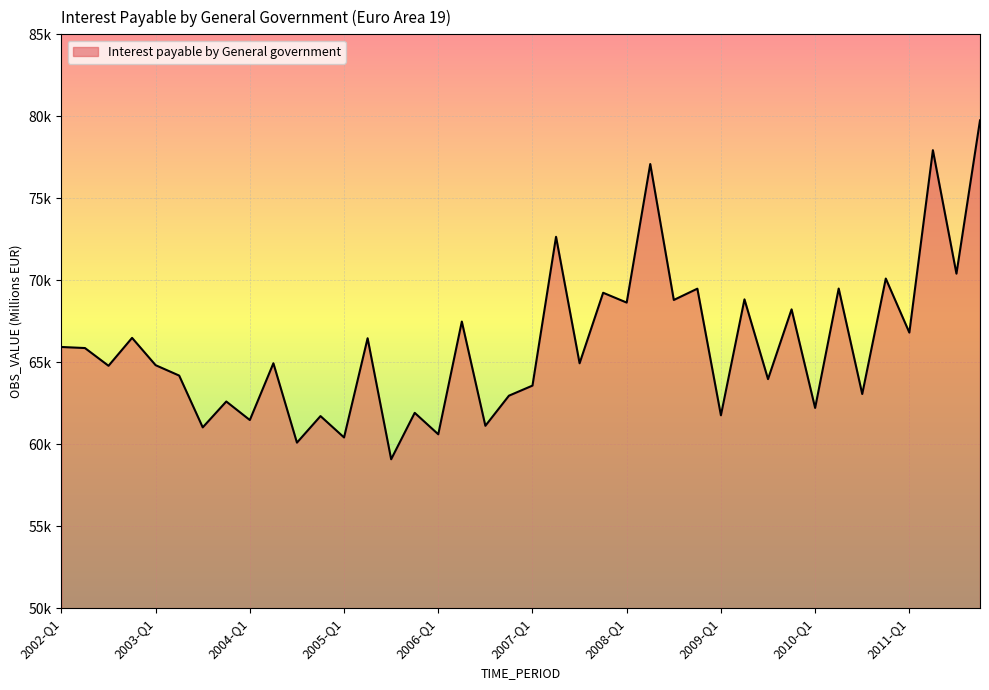

Where is the first local minimum?

2002-Q3